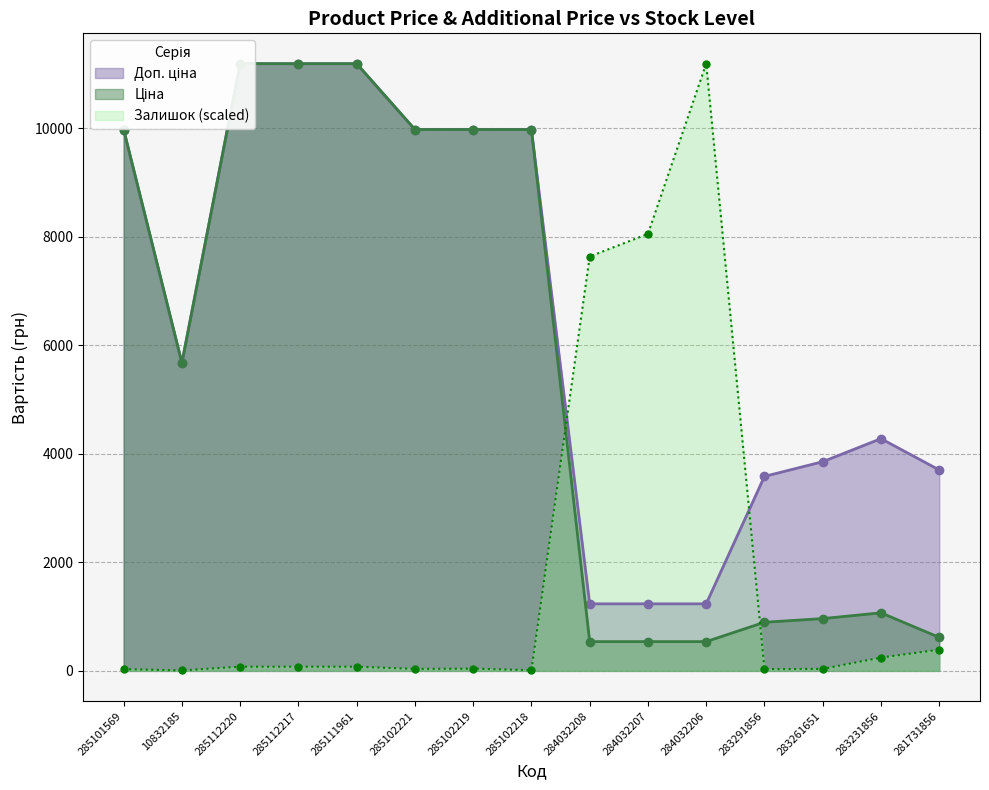

List the series in order of their peak value, highest first.

Ціна, Доп. ціна, Залишок